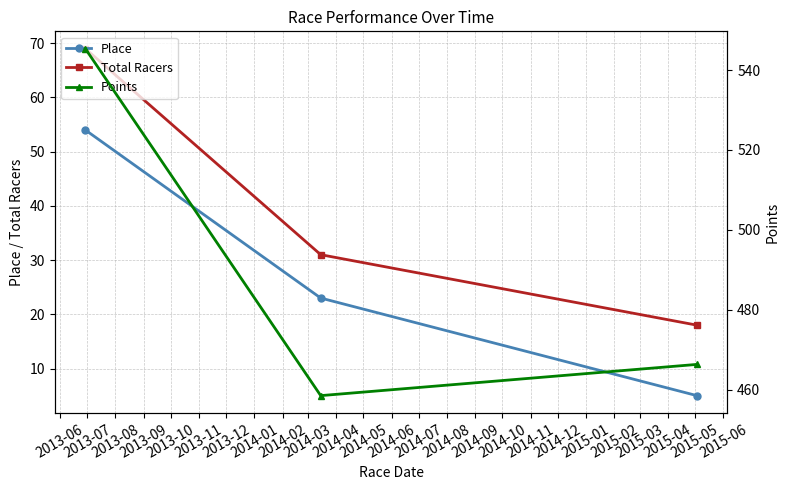

What is the minimum value for Total Racers?

18